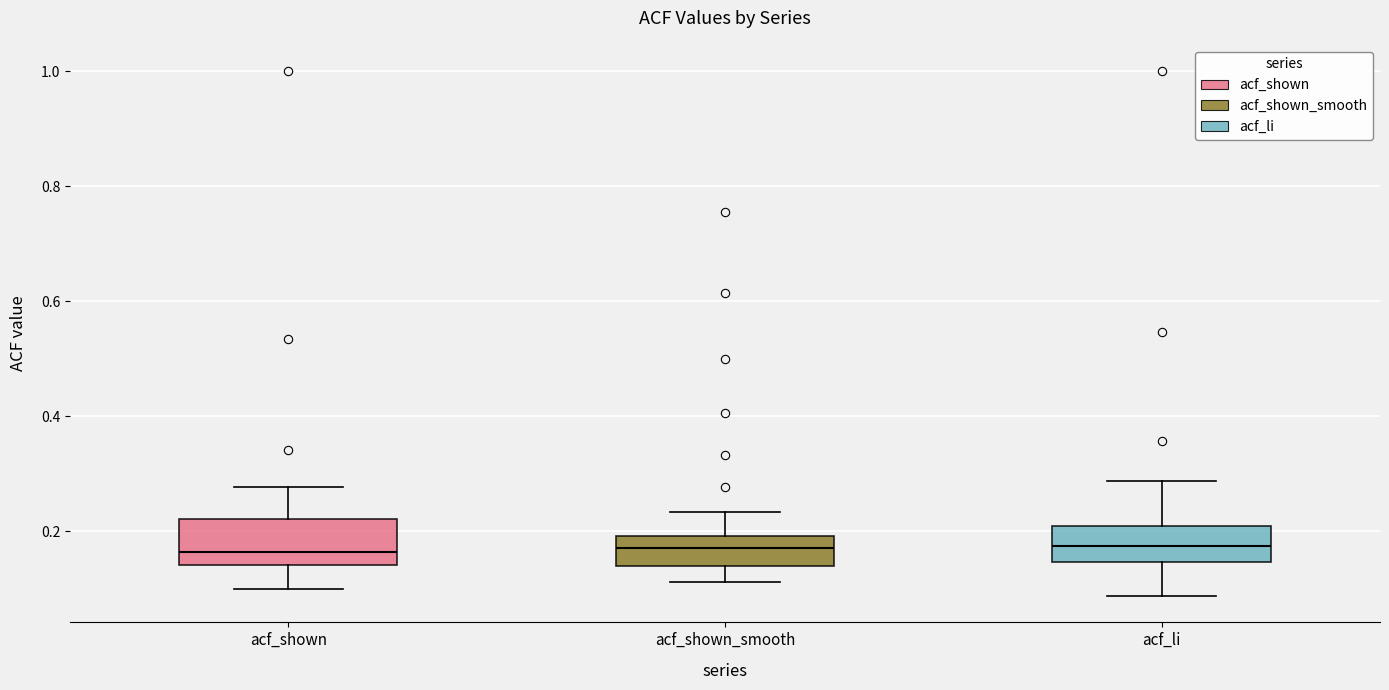

Reading left to right, transcribe this box plot: for each box, give where its median line is, the range the box spans, and where its two whiskers end, as read against the y-axis. The values are not printed on the chart, so give them approximately, as read against the axis.

acf_shown: median 0.16, box 0.14 to 0.22, whiskers 0.10 to 0.28
acf_shown_smooth: median 0.18, box 0.14 to 0.20, whiskers 0.12 to 0.24
acf_li: median 0.18, box 0.14 to 0.20, whiskers 0.08 to 0.28